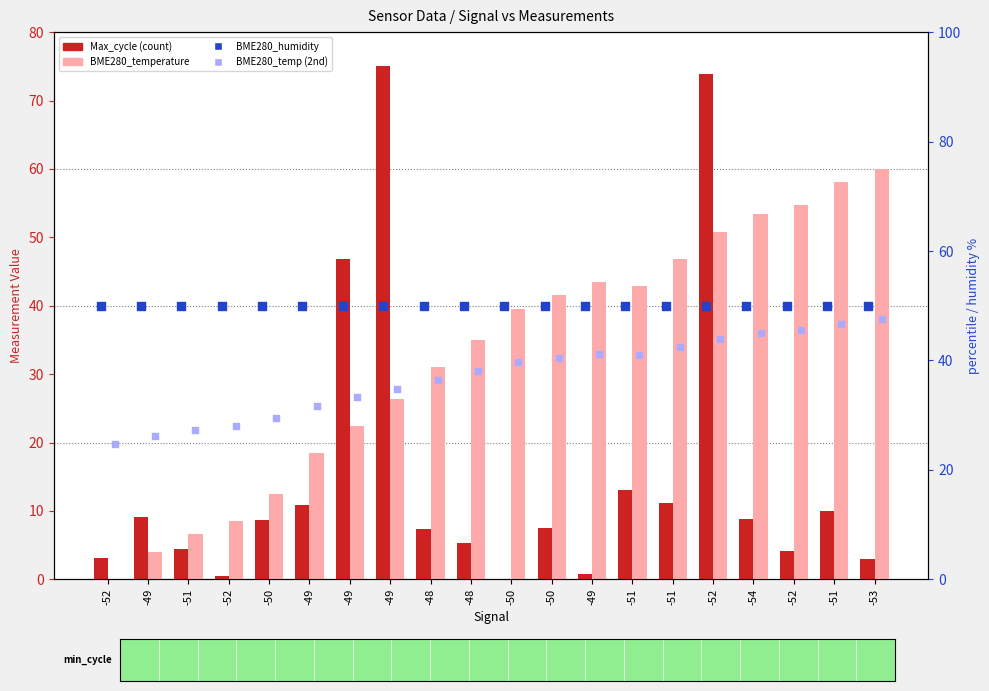

Which series has the widest spread of Y values?

Max_cycle